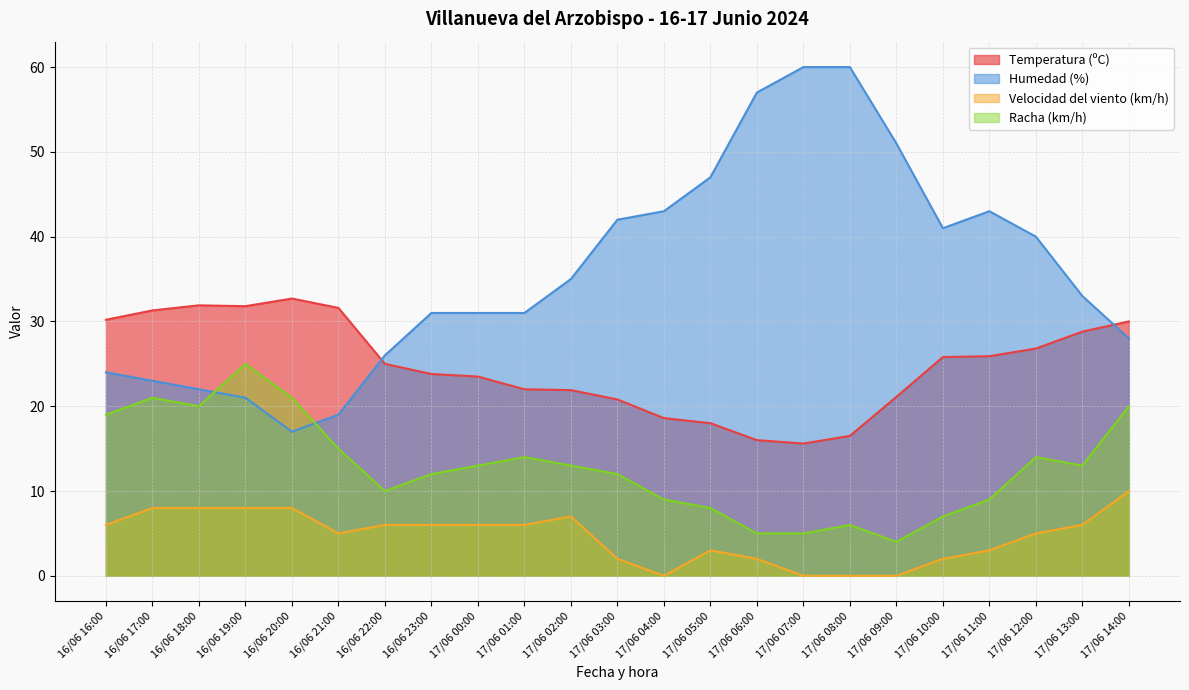

What is the sum of all Temperatura (ºC) values?

569.6